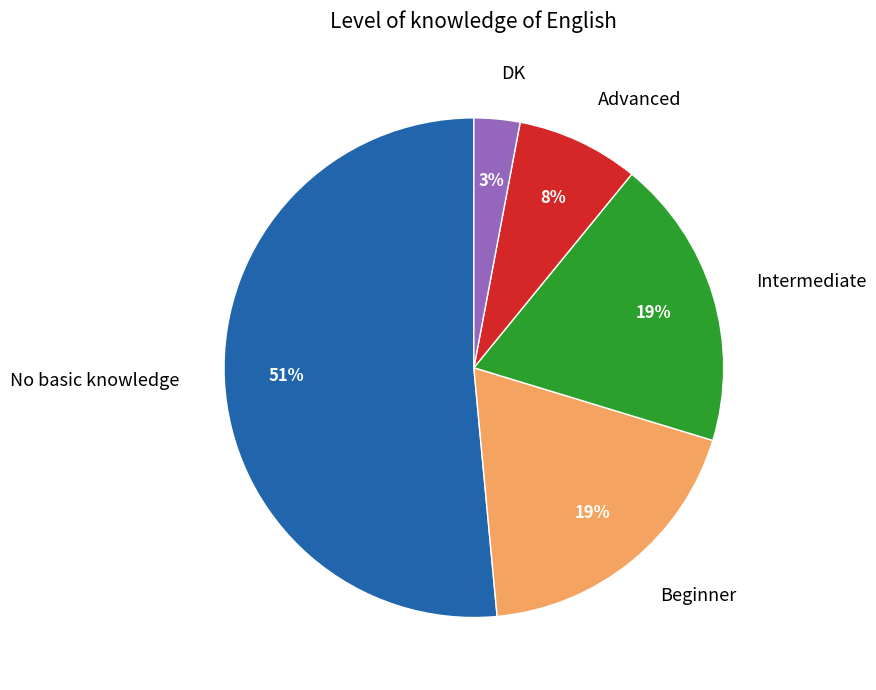

Is the sum of Intermediate and No basic knowledge greater than half?

Yes